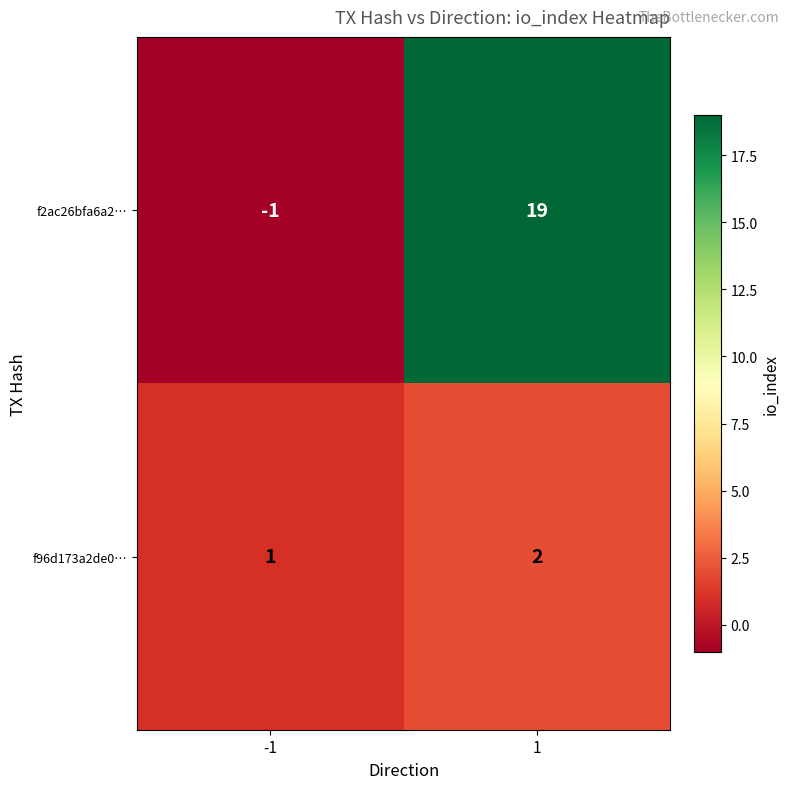

What is the difference between the maximum and minimum values in the f2ac26bfa6a2… series?

20